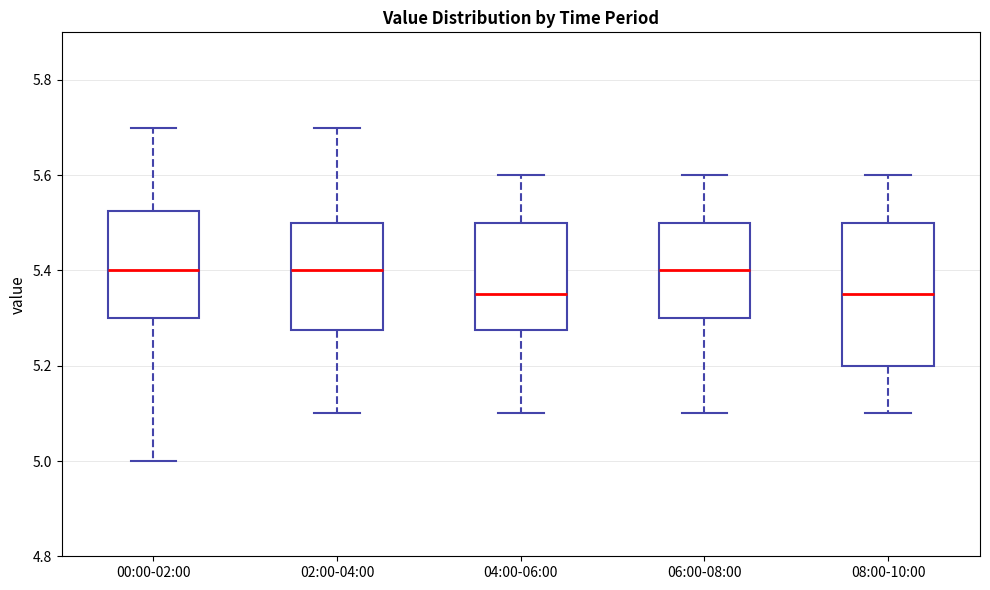

Which box is the tallest, from its lower edge to its upper edge?

08:00-10:00